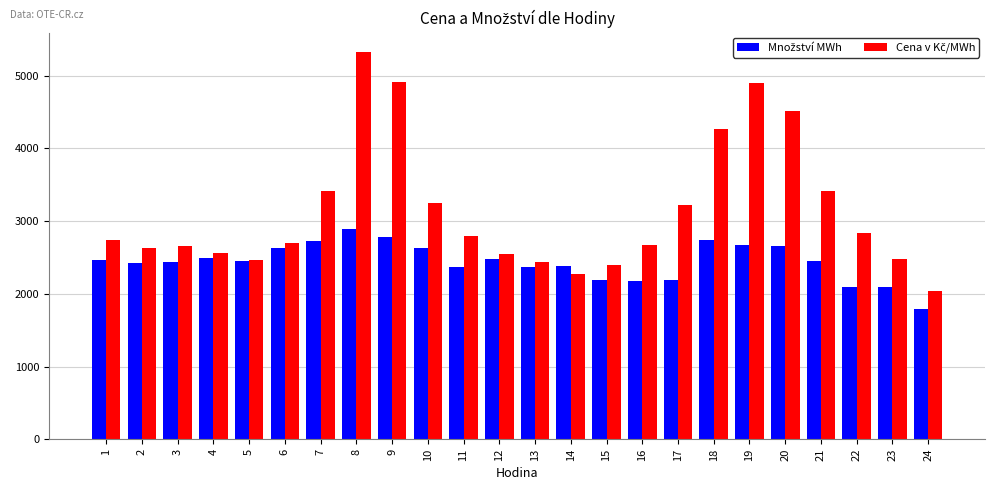

What is the difference between the highest and lowest values at 7?

688.9